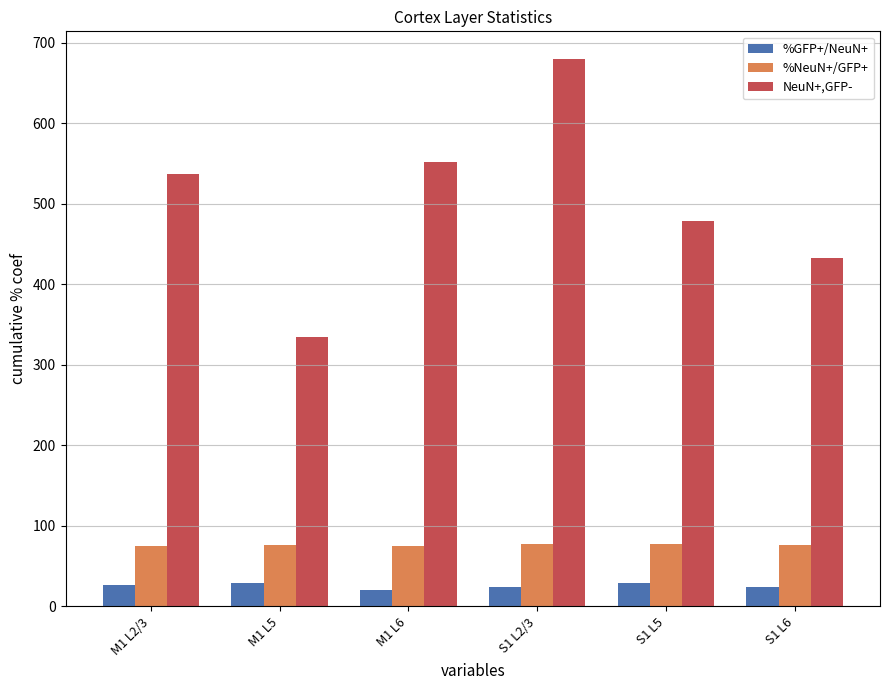

How many data points in %NeuN+/GFP+ are above 75?

5